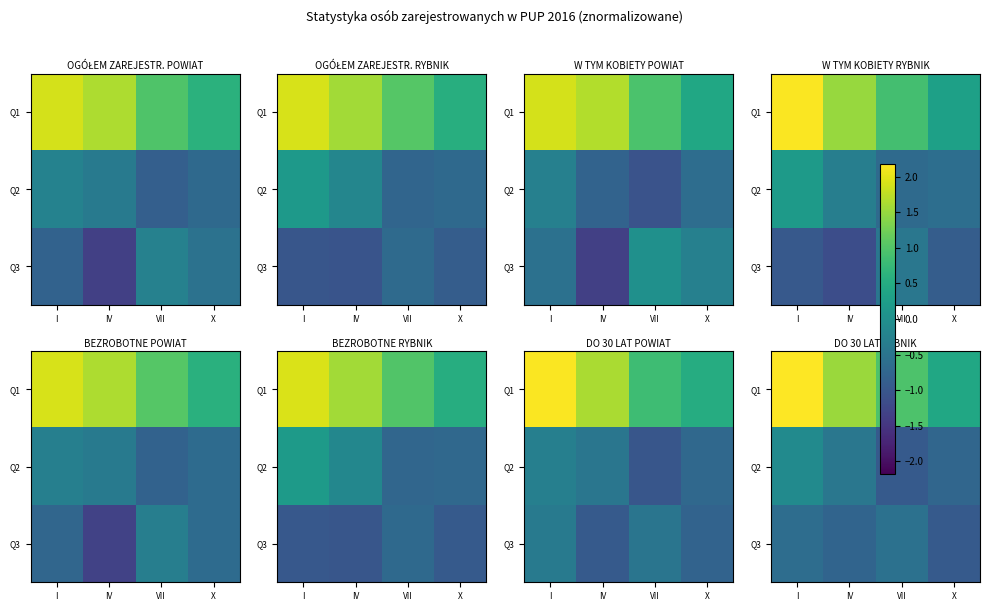

Which has a higher value, X or I?

I